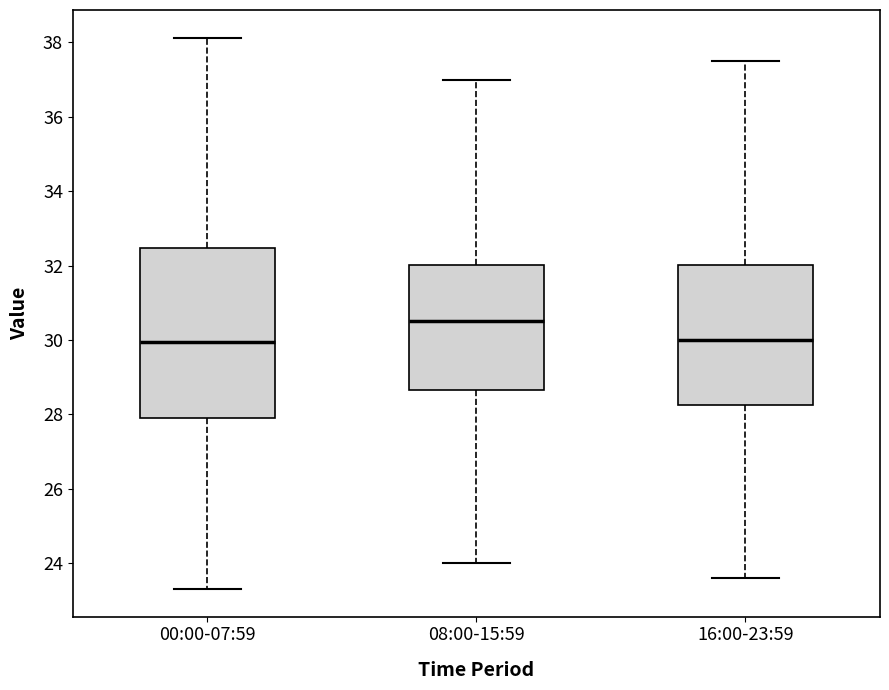

Where is the lower edge of the box for 16:00-23:59 on the y-axis? The values are not printed on the chart, so give them approximately, as read against the axis.

28.2